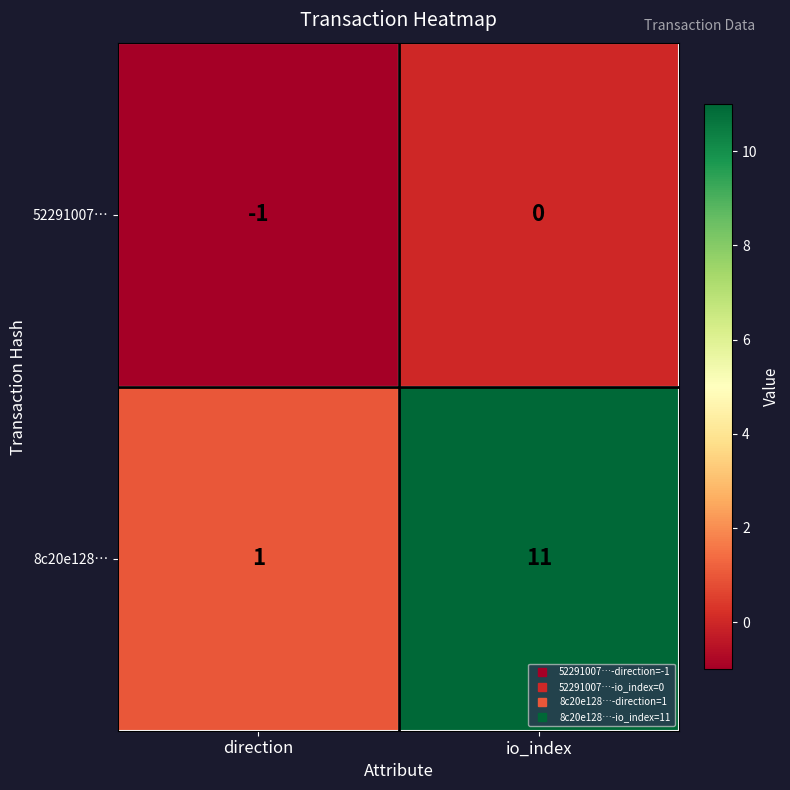

Reading left to right, extract all data points from this chart.

52291007…: direction=-1	io_index=0
8c20e128…: direction=1	io_index=11